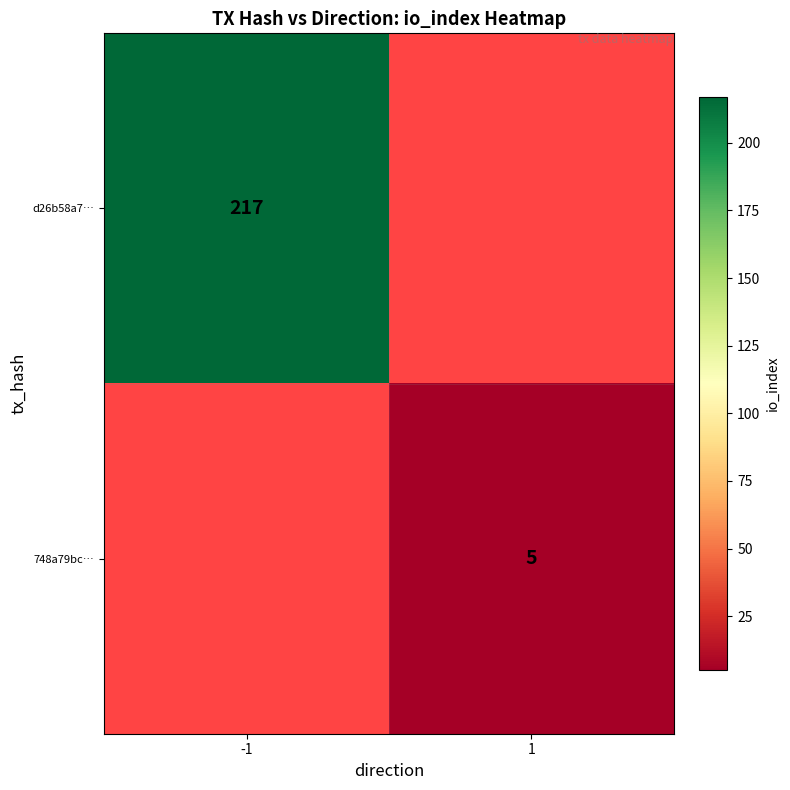

The value of 748a79bc… at 1 is 5. True or false?

True